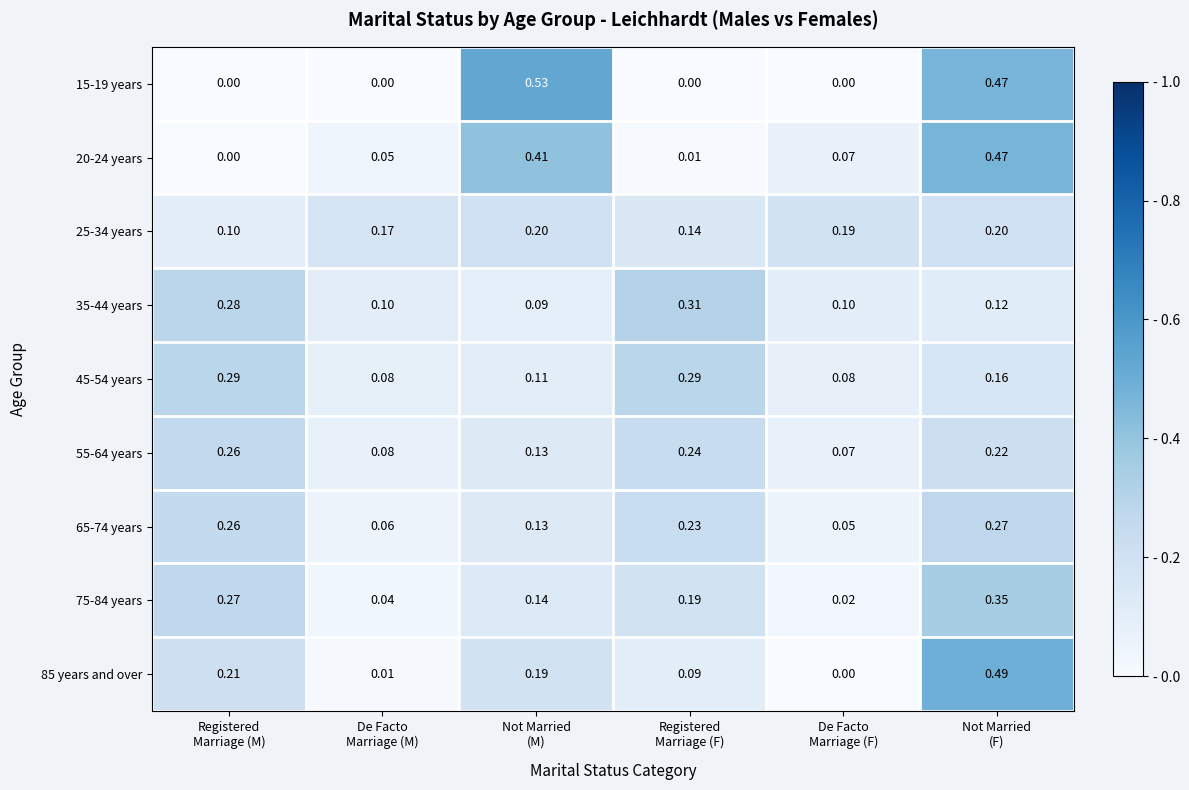

How many data points in 20-24 years are above 0?

5